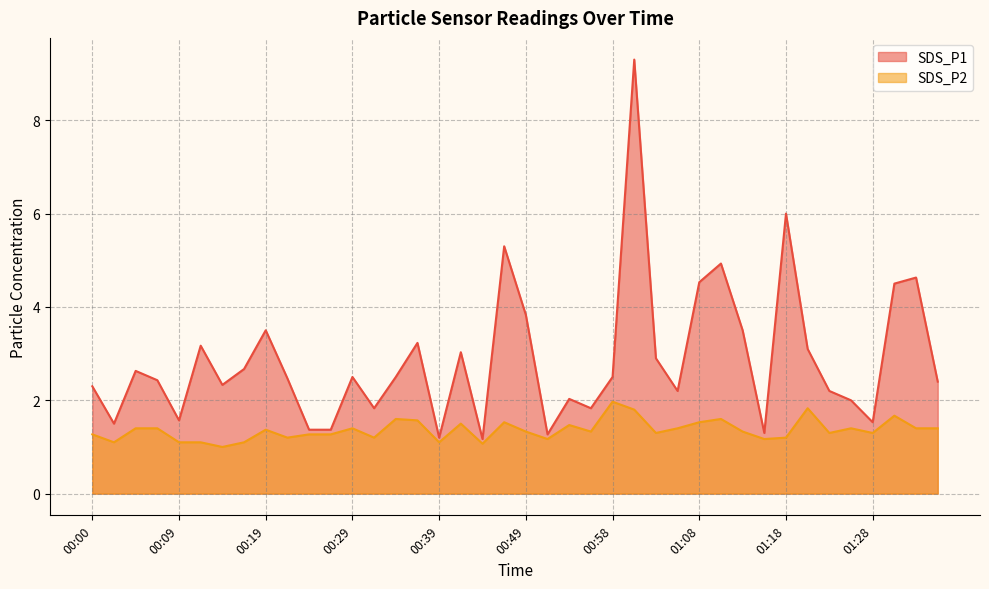

What is the difference between the highest and lowest values at 00:41?

1.5